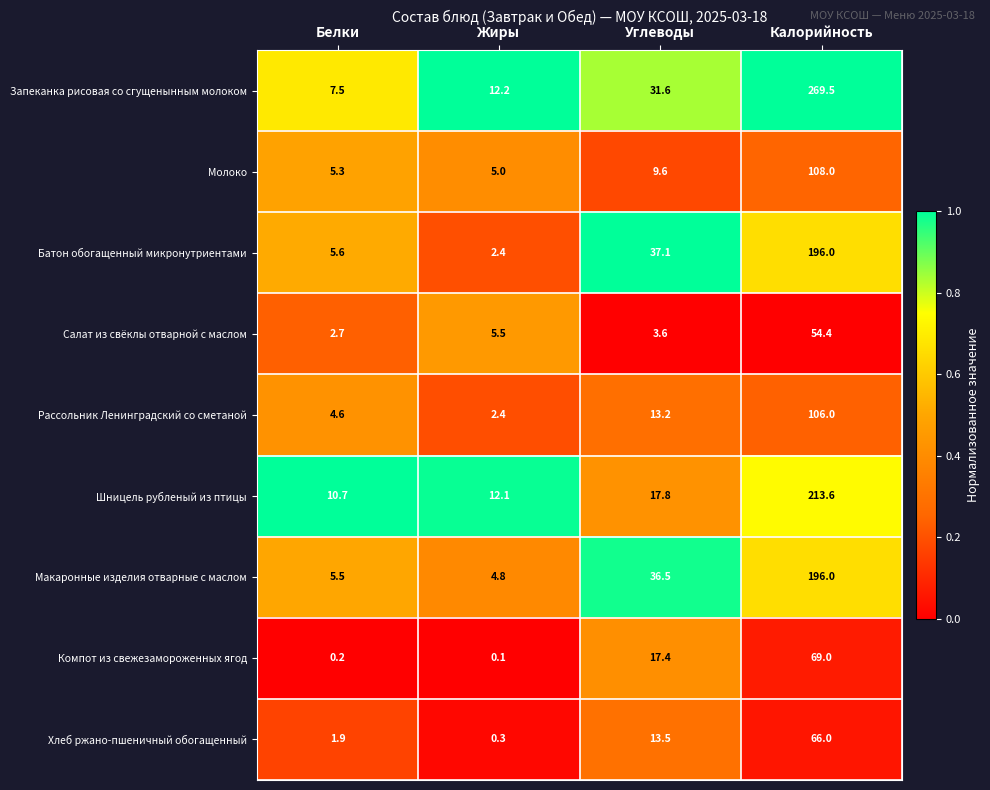

Which series changed the most between Белки and Калорийность?

Запеканка рисовая со сгущенынным молоком